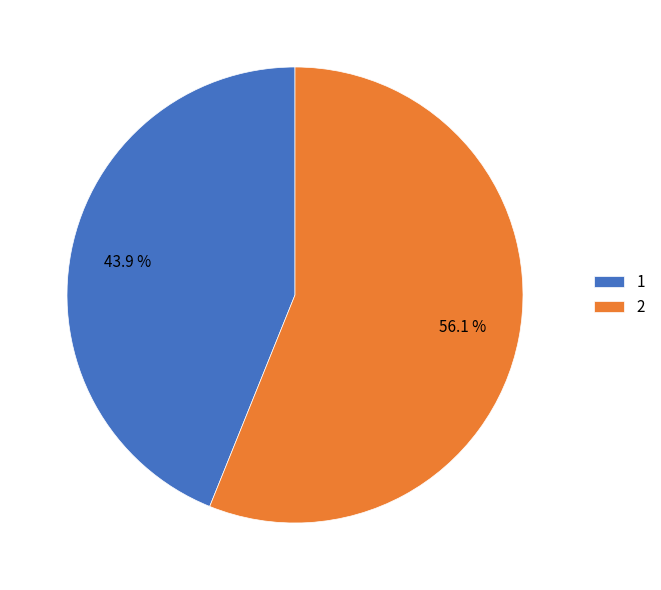

Which category has the smallest portion of the pie?

1